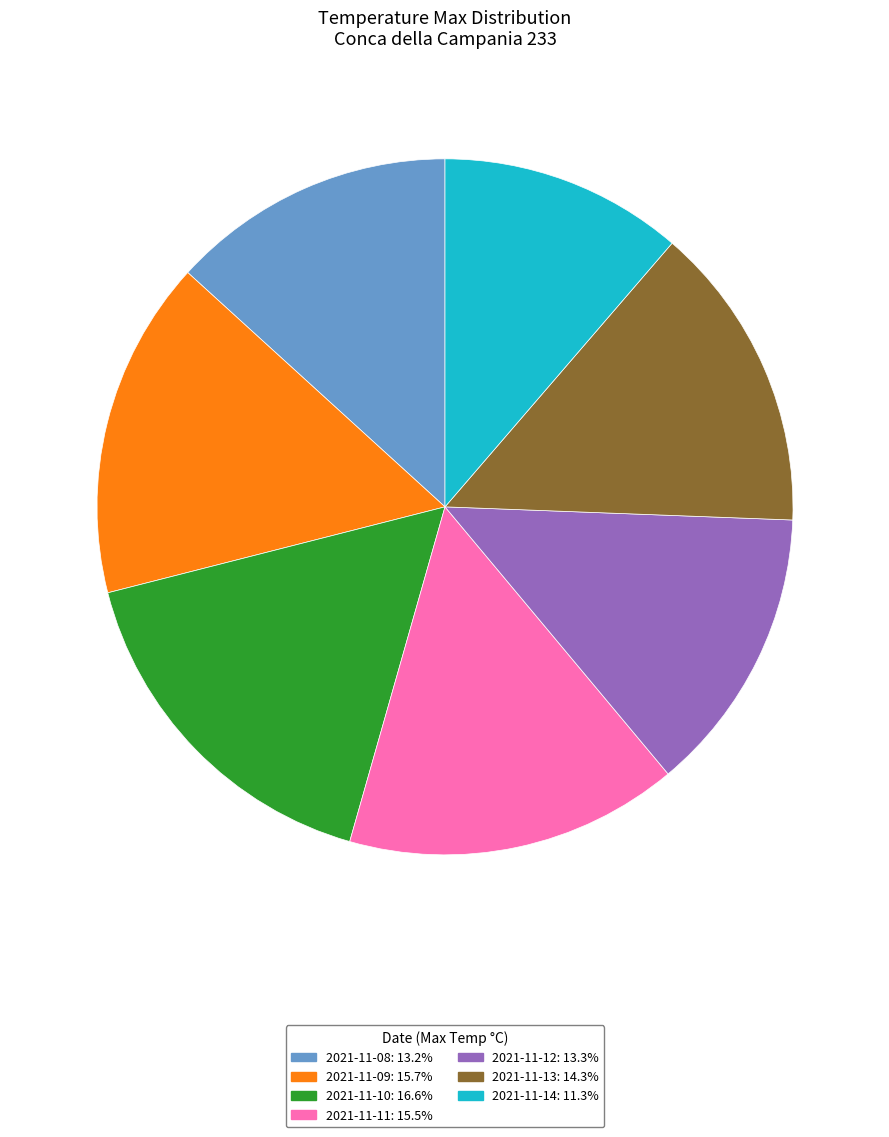

Does 2021-11-09 account for over 50% of the chart?

No